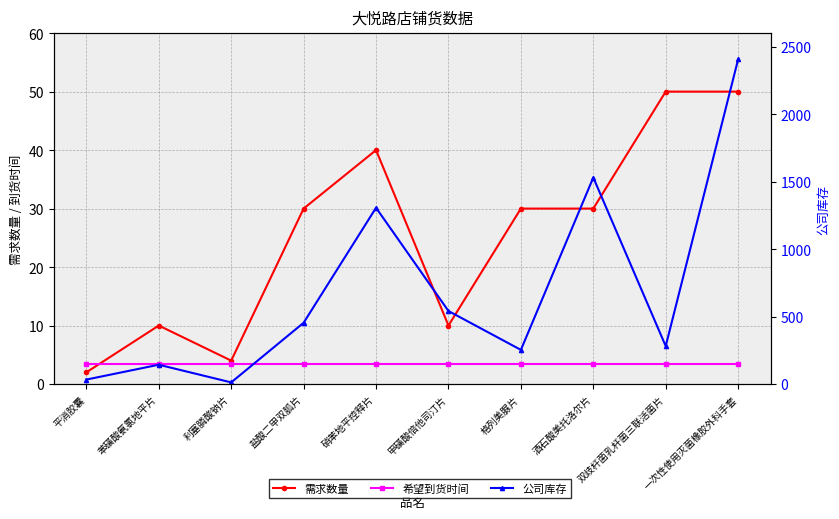

Which series has the largest total across all categories?

公司库存